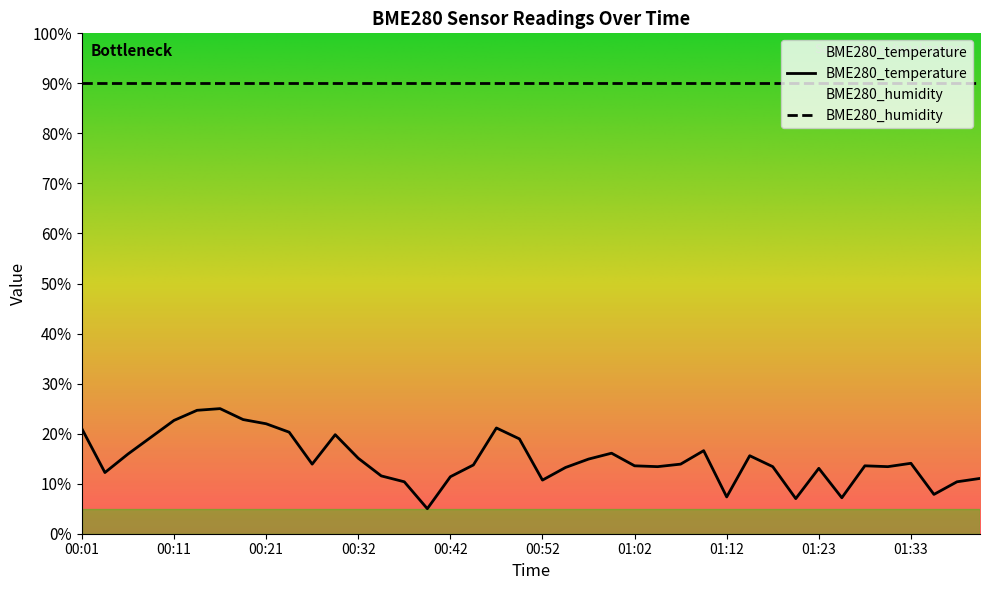

List the labels in order of value, smallest first.

00:39, 01:20, 01:26, 01:12, 01:36, 00:37, 01:39, 00:52, 01:41, 00:42, 00:34, 00:04, 01:23, 00:55, 01:05, 01:17, 01:31, 01:02, 01:28, 00:45, 00:26, 01:07, 01:33, 00:57, 00:32, 01:15, 00:06, 01:00, 01:10, 00:50, 00:09, 00:29, 00:24, 00:01, 00:47, 00:21, 00:11, 00:19, 00:14, 00:16